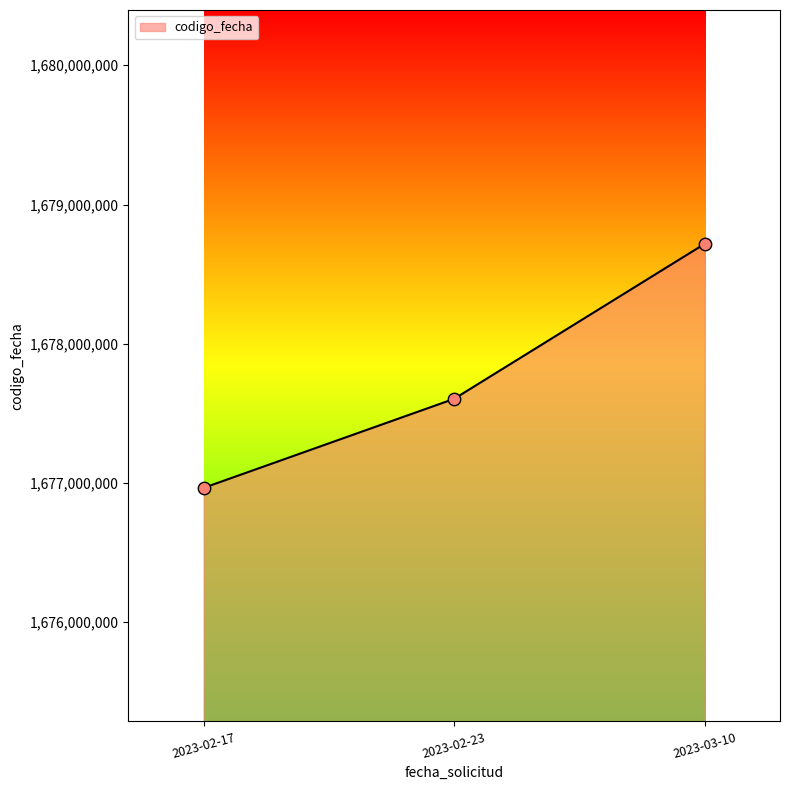

What is the change in value from 2023-02-17 to 2023-03-10?

+1753319